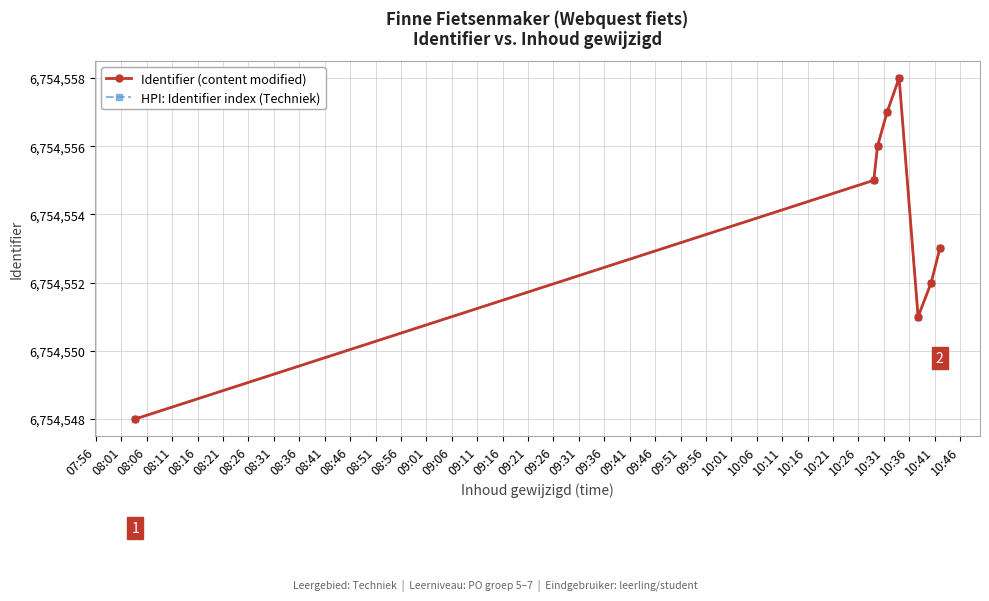

True or false: Identifier (content modified) and HPI: Identifier index (Techniek) intersect in this chart.

False